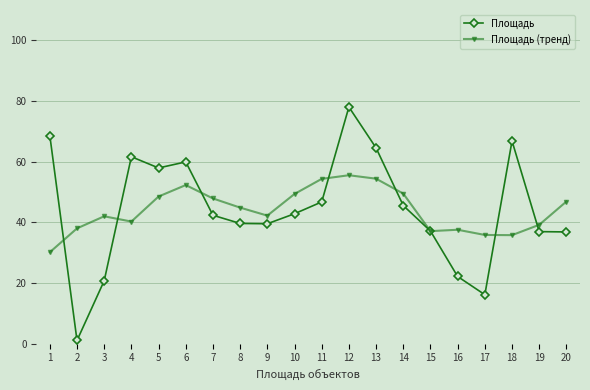

What is the difference between the second highest and minimum values in the Площадь (тренд) series?

24.3